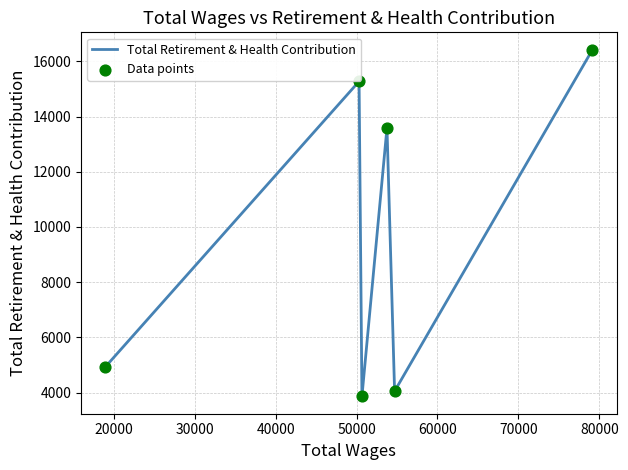

True or false: the data has more than 2 interior local peaks.

False